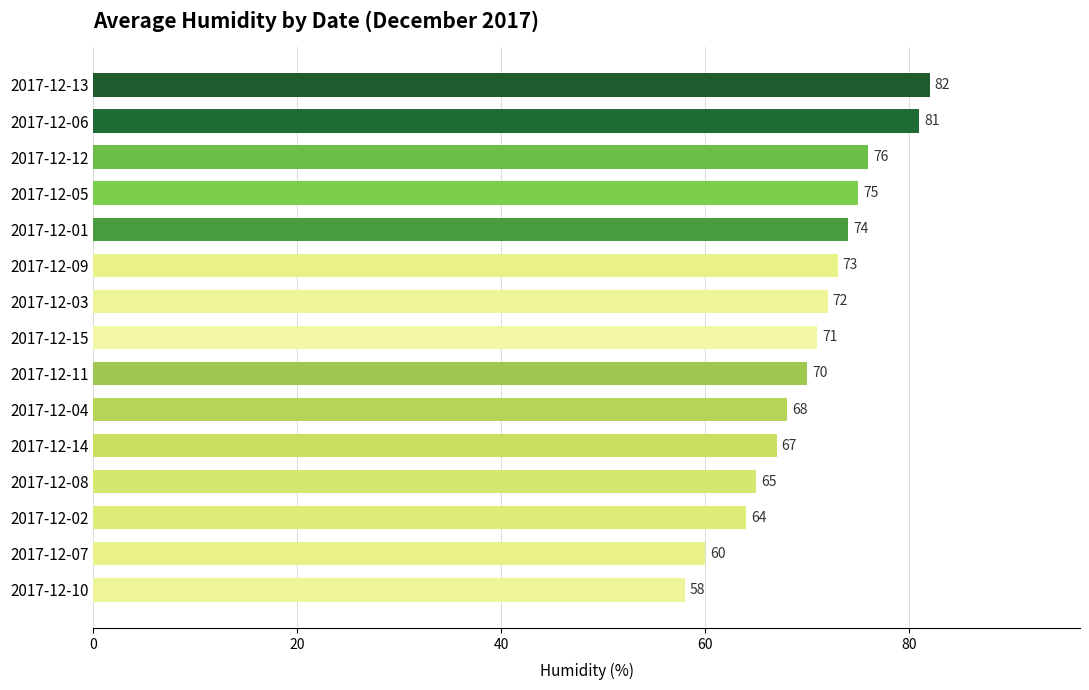

Does the chart contain stacked bars?

No